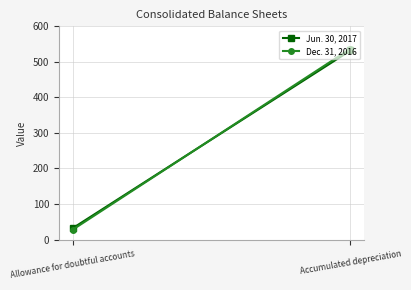

How many Jun. 30, 2017 values are between 32 and 532?

2